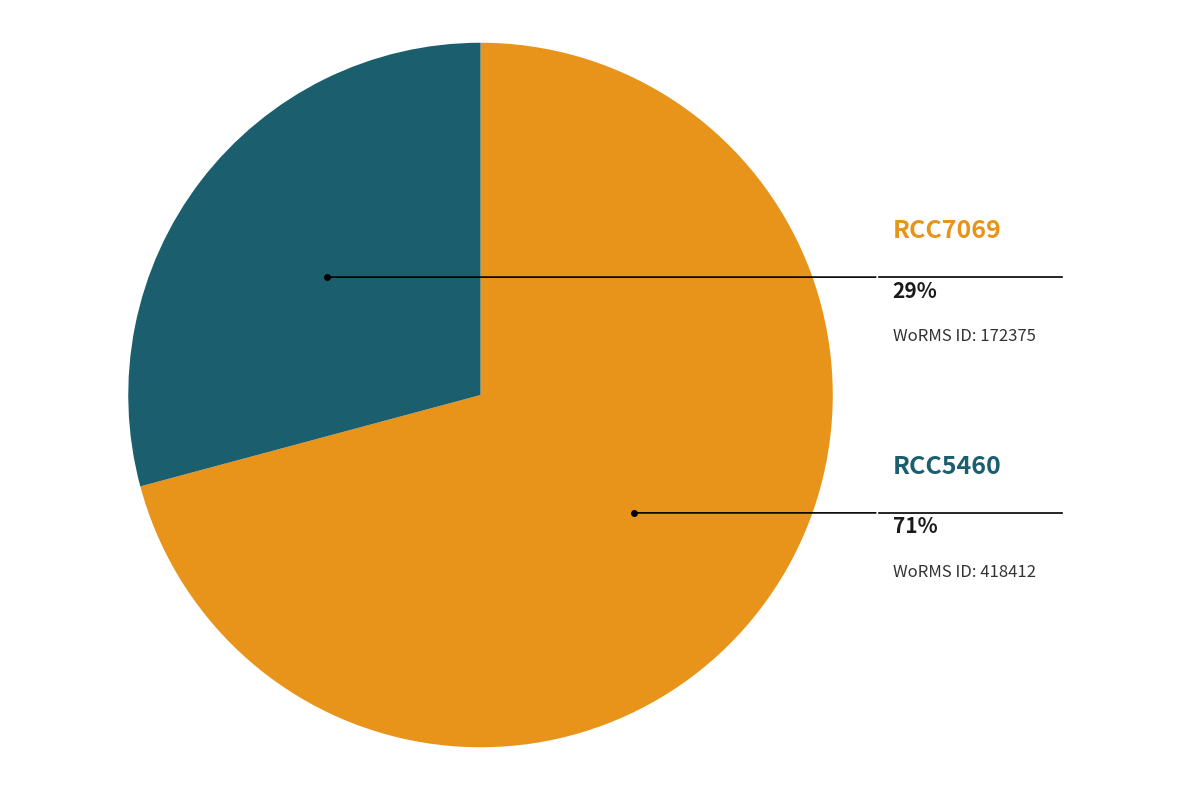

To the nearest percent, what is the average slice percentage?

50%